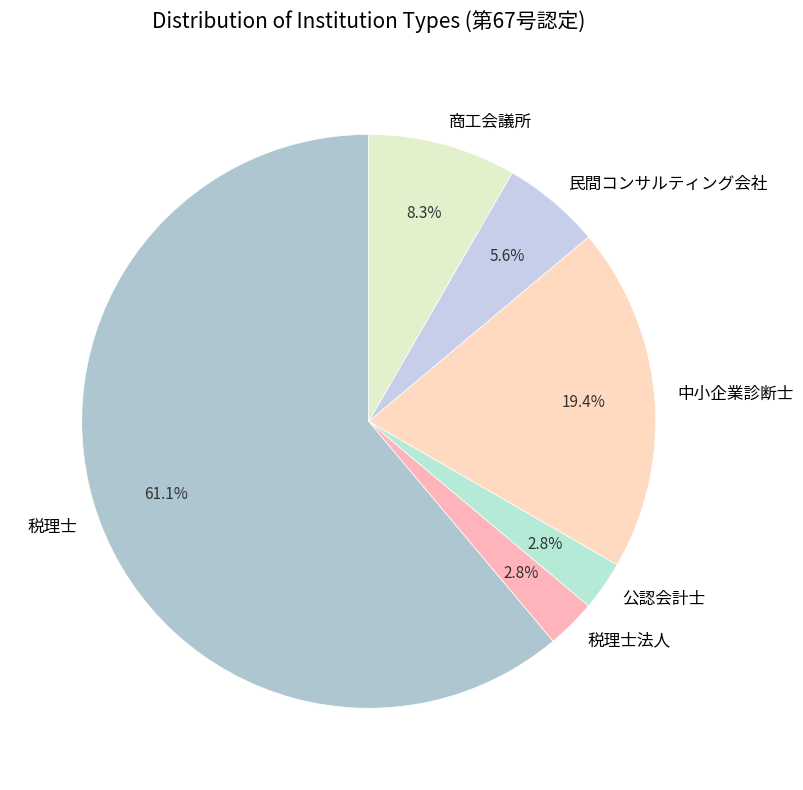

Count the number of slices in the pie.

6